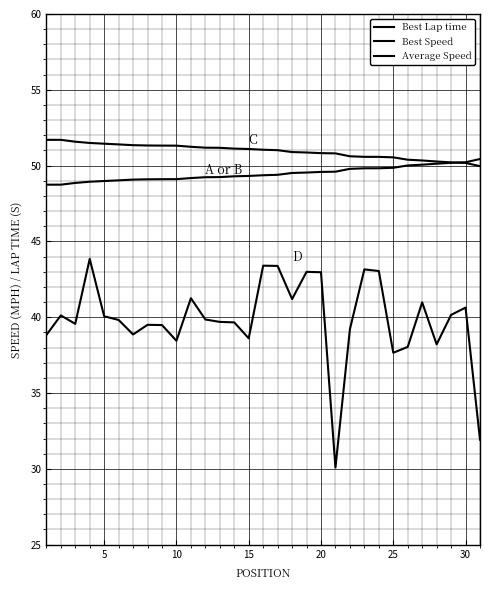

Does the chart display data point markers on the line(s)?

No